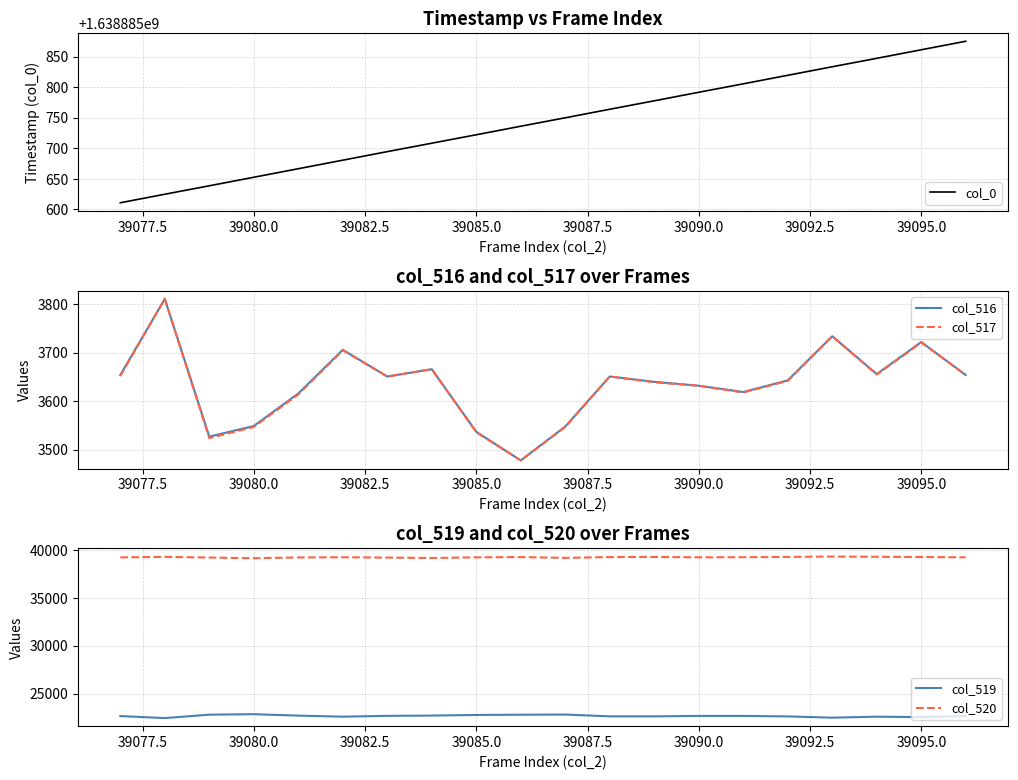

What are all the series names shown in the legend?

col_0, col_516, col_517, col_519, col_520